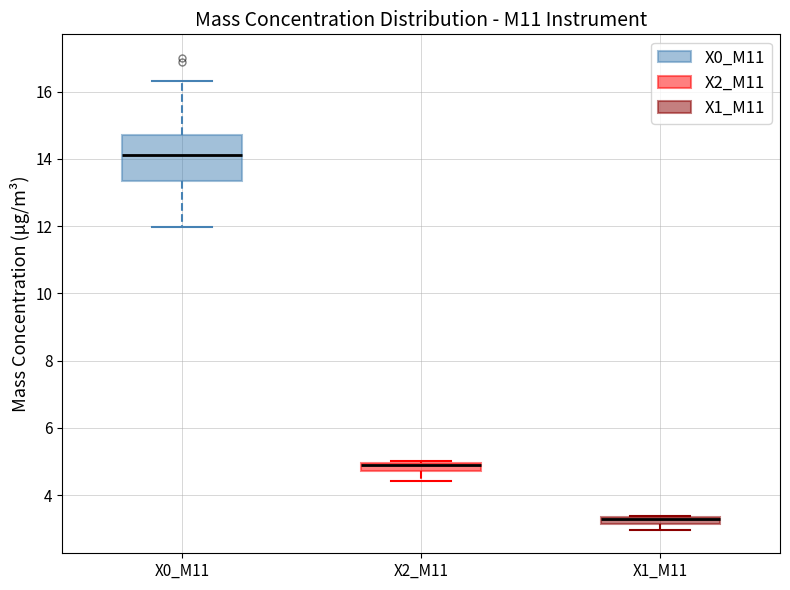

Which box has the lowest median line?

X1_M11